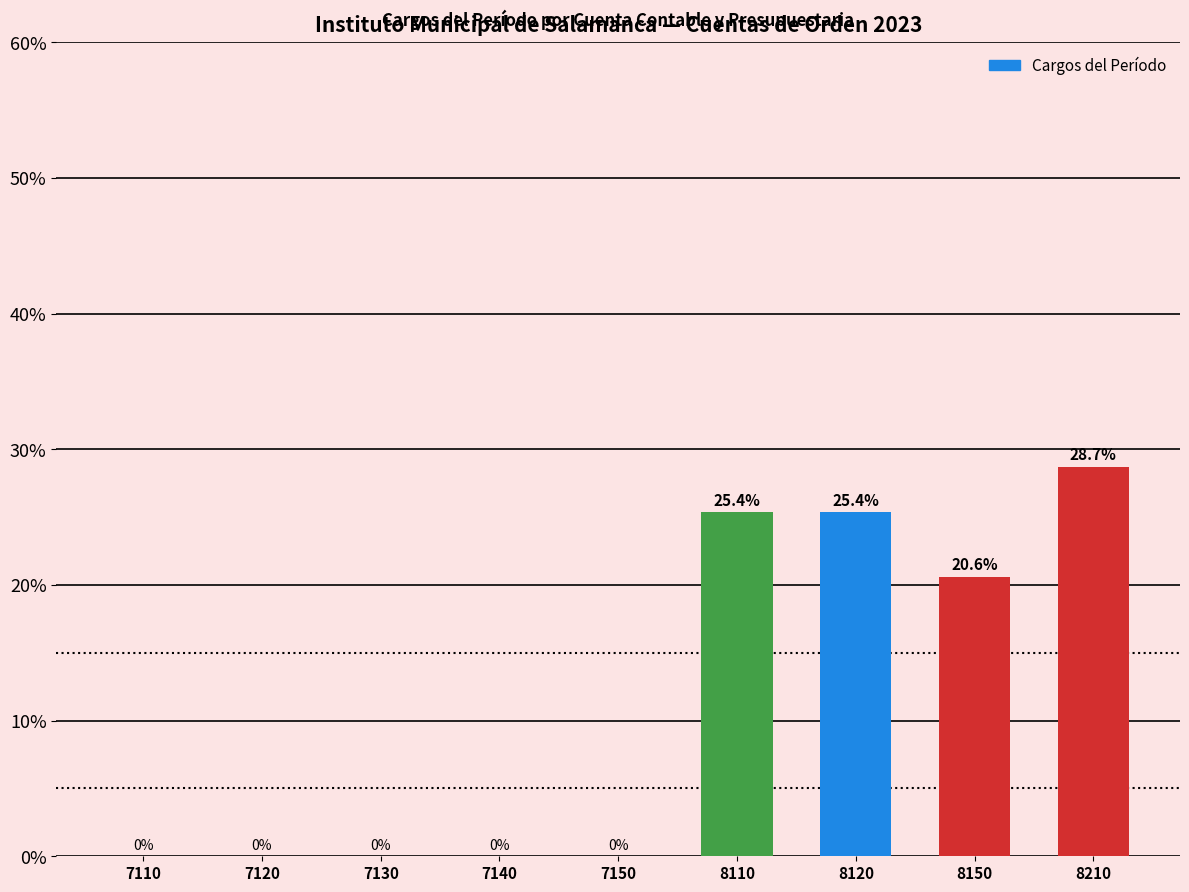

Reading left to right, transcribe all the data shown in this chart.

7110=0.0	7120=0.0	7130=0.0	7140=0.0	7150=0.0	8110=25.4	8120=25.4	8150=20.6	8210=28.7